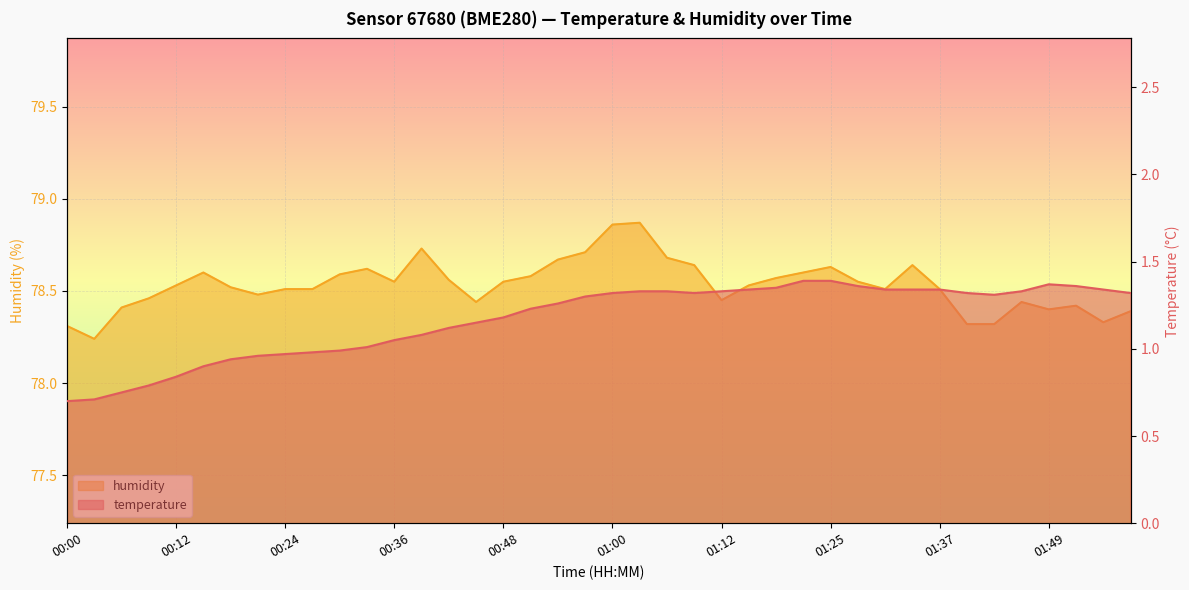

True or false: humidity has a value of 109.2 at 01:06.

False